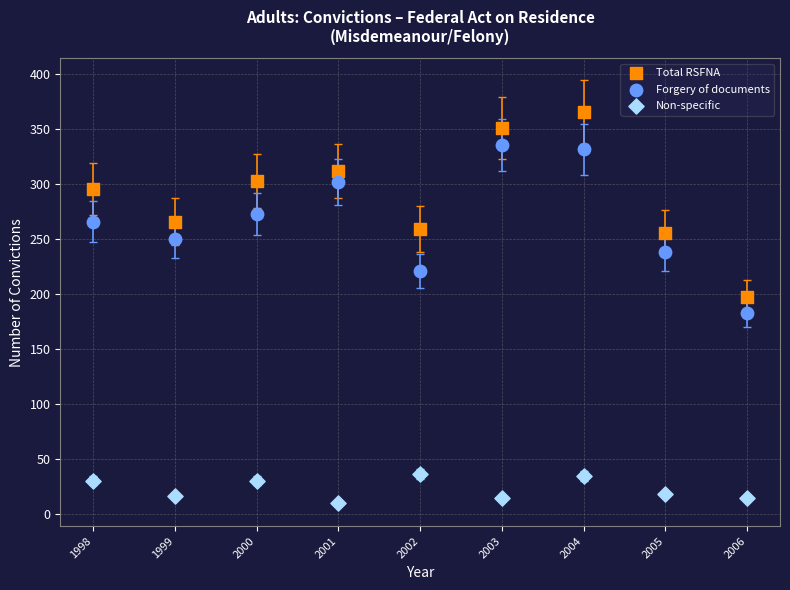

Which series contains the lowest Y value?

Non-specific